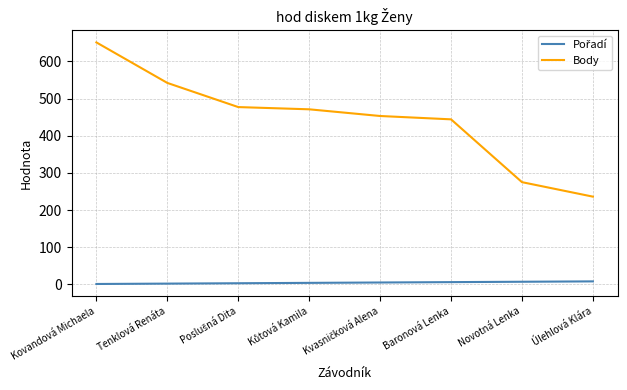

The value of Body at Tenklová Renáta is 370. True or false?

False